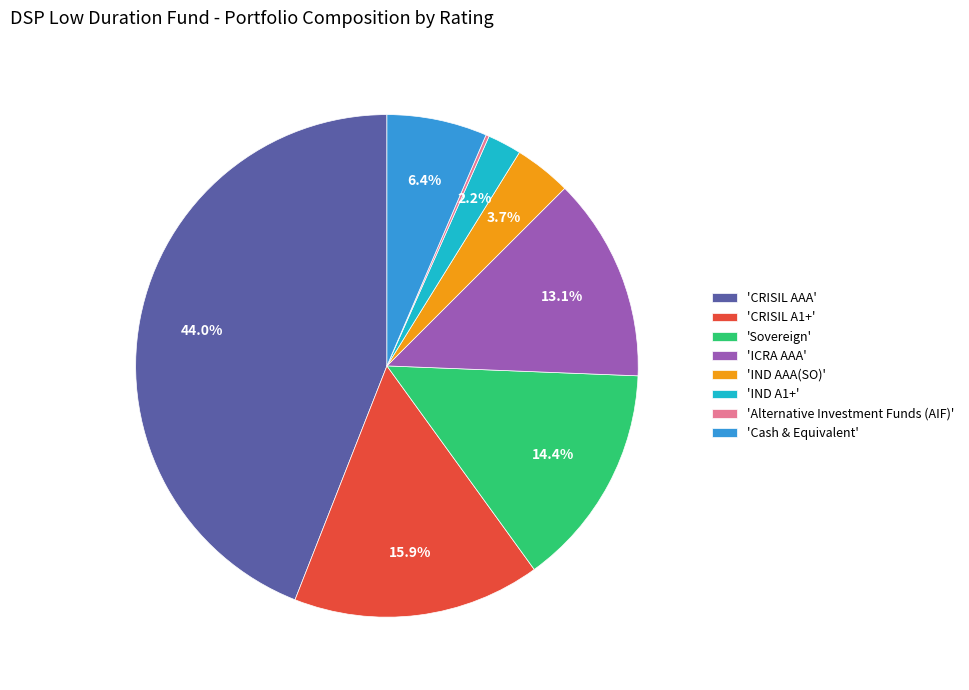

Which has a higher value, 'CRISIL AAA' or 'CRISIL A1+'?

'CRISIL AAA'